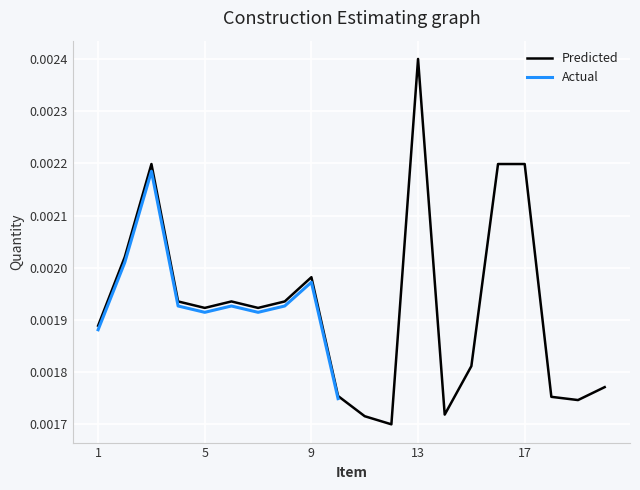

True or false: the data has more than 1 interior local peaks.

True